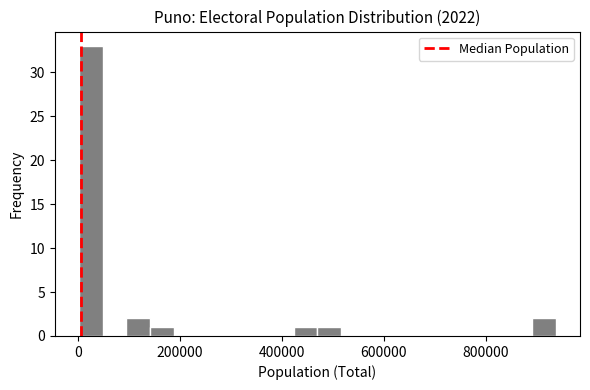

Around what value on the x-axis is the tallest bar? Give the approximate position of its centre, as read against the axis.

20000